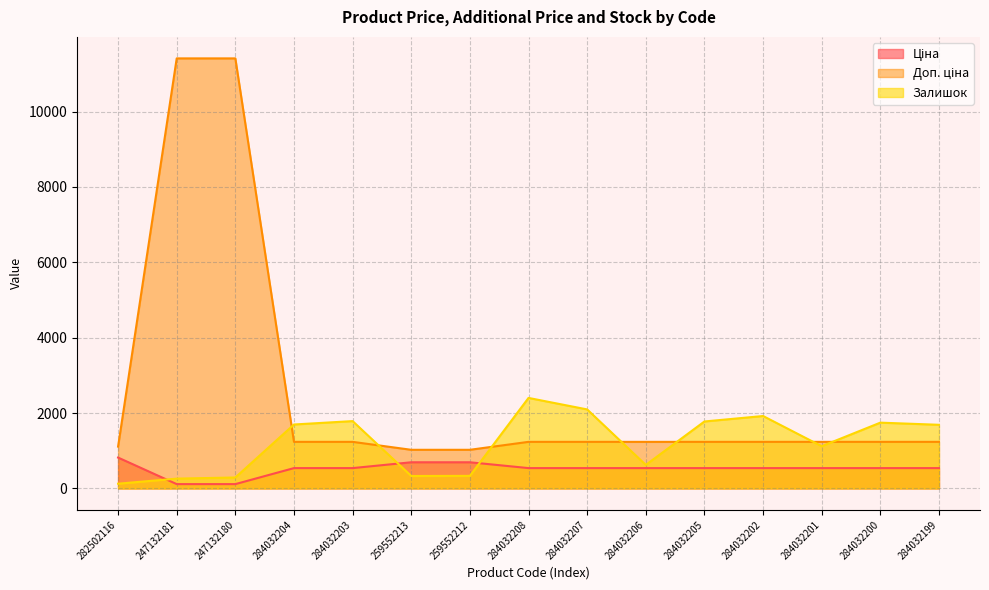

Which label corresponds to the smallest value in the chart?

247132181